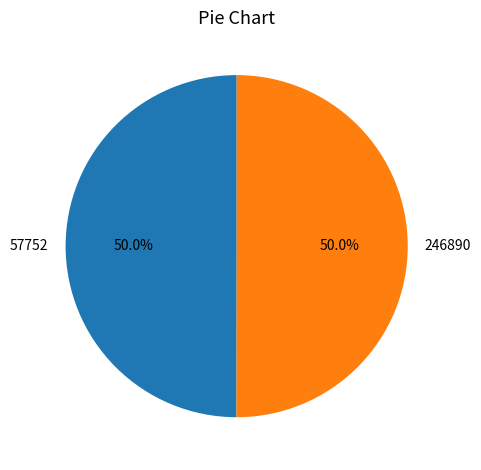

What is the ratio of the value at 57752 to the value at 246890?

1.0